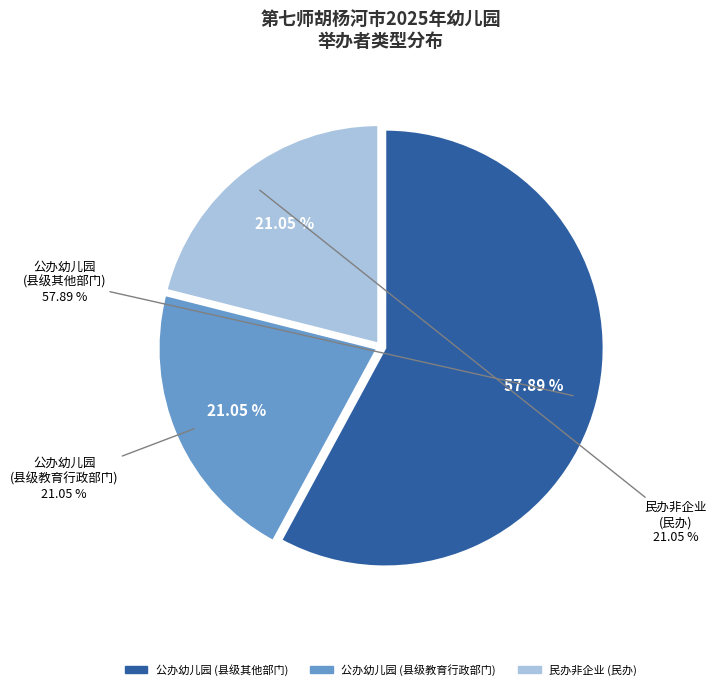

Is it true that 民办非企业
(民办) is 13% of the pie?

False